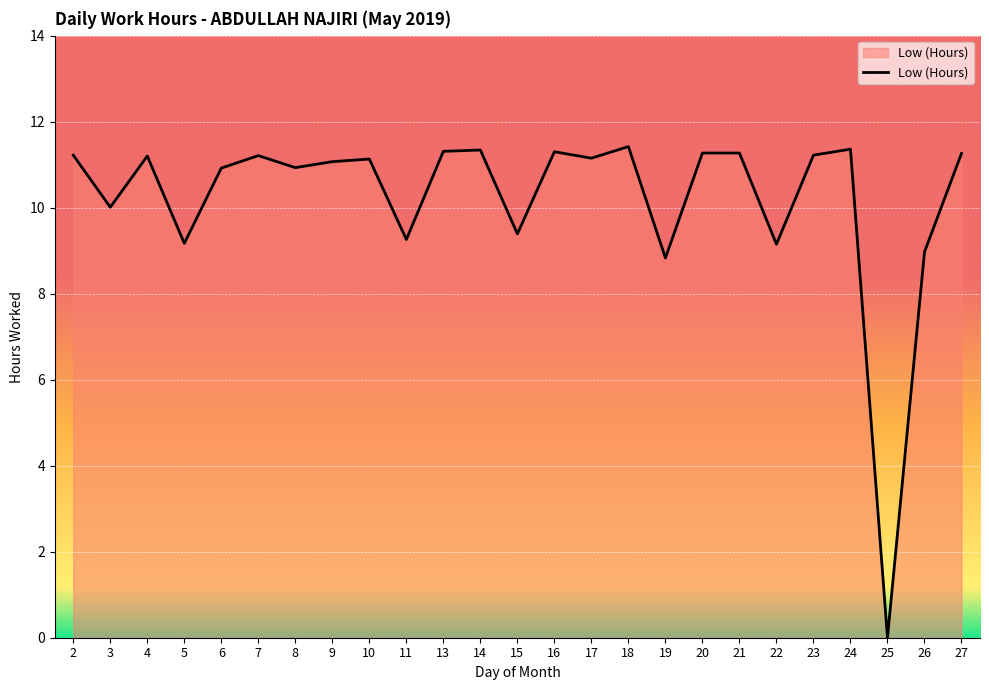

Does the chart display data point markers on the line(s)?

No